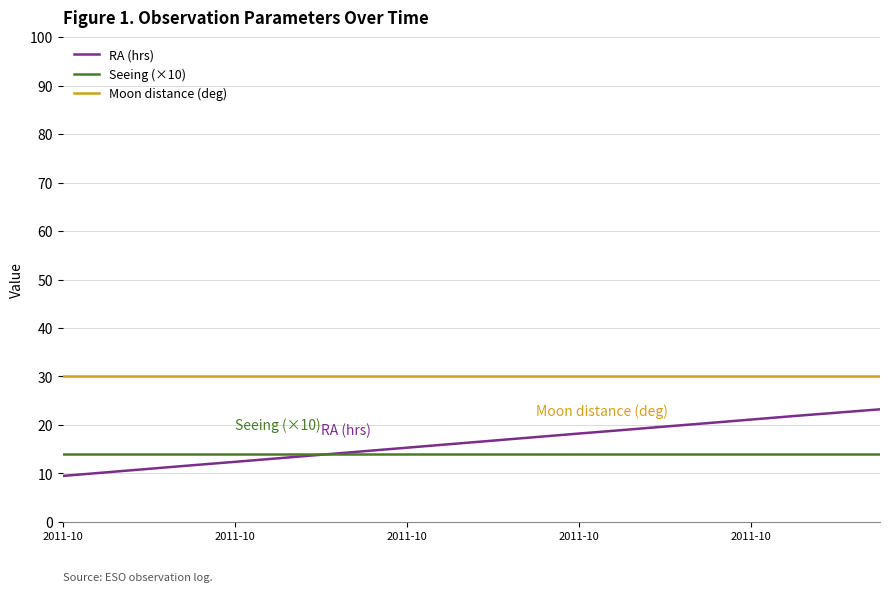

List the series in order of their peak value, lowest first.

Seeing (×10), RA (hrs), Moon distance (deg)